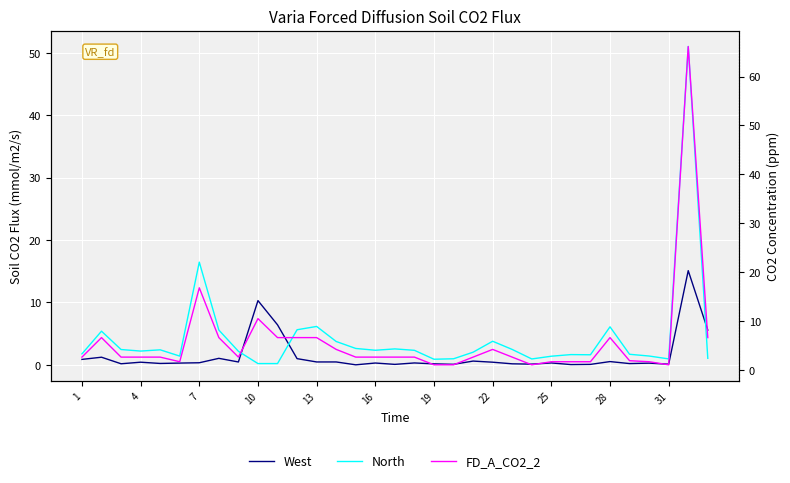

How many lines are shown in the chart?

3